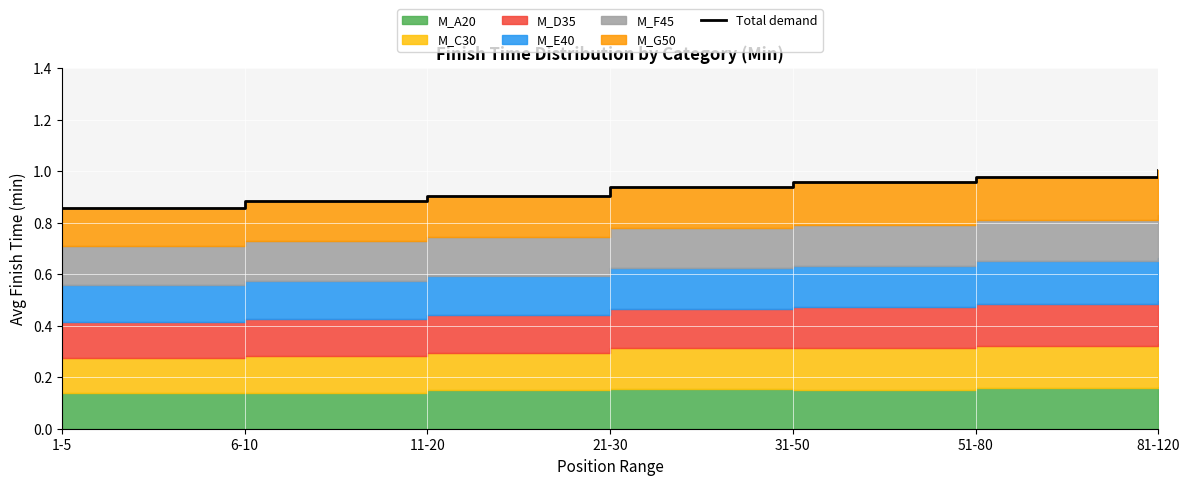

What is the average value?

0.9